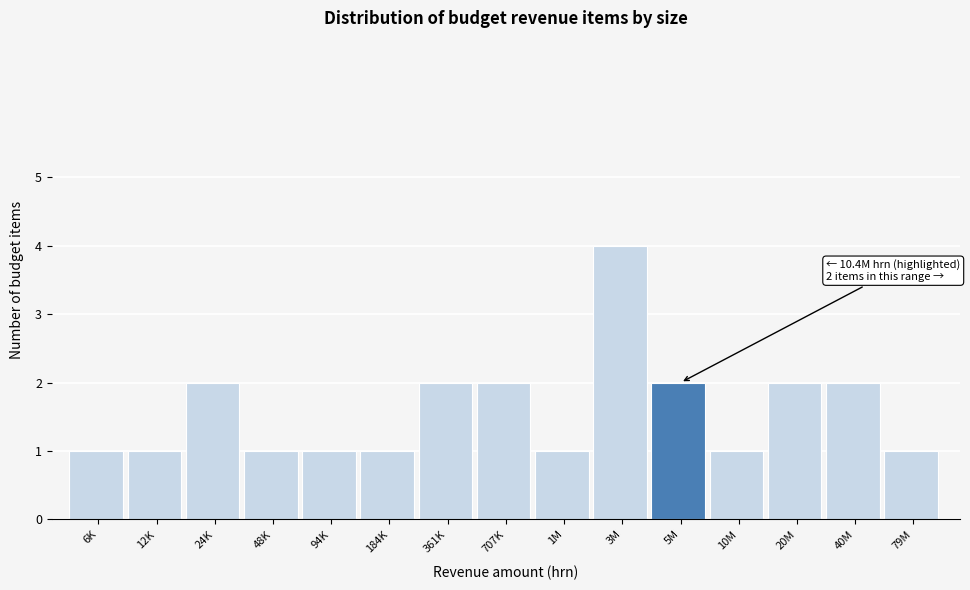

Reading left to right, what are all the values shown in this chart?

6K=1	12K=1	24K=2	48K=1	94K=1	184K=1	361K=2	707K=2	1M=1	3M=4	5M=2	10M=1	20M=2	40M=2	79M=1